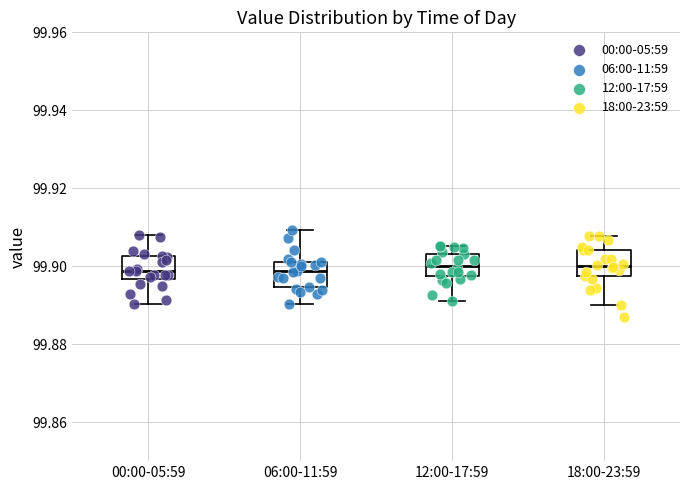

Reading left to right, transcribe this box plot: for each box, give where its median line is, the range the box spans, and where its two whiskers end, as read against the y-axis. The values are not printed on the chart, so give them approximately, as read against the axis.

00:00-05:59: median 99.898, box 99.896 to 99.902, whiskers 99.890 to 99.908
06:00-11:59: median 99.898, box 99.894 to 99.900, whiskers 99.890 to 99.910
12:00-17:59: median 99.900, box 99.898 to 99.904, whiskers 99.892 to 99.906
18:00-23:59: median 99.900, box 99.898 to 99.904, whiskers 99.890 to 99.908